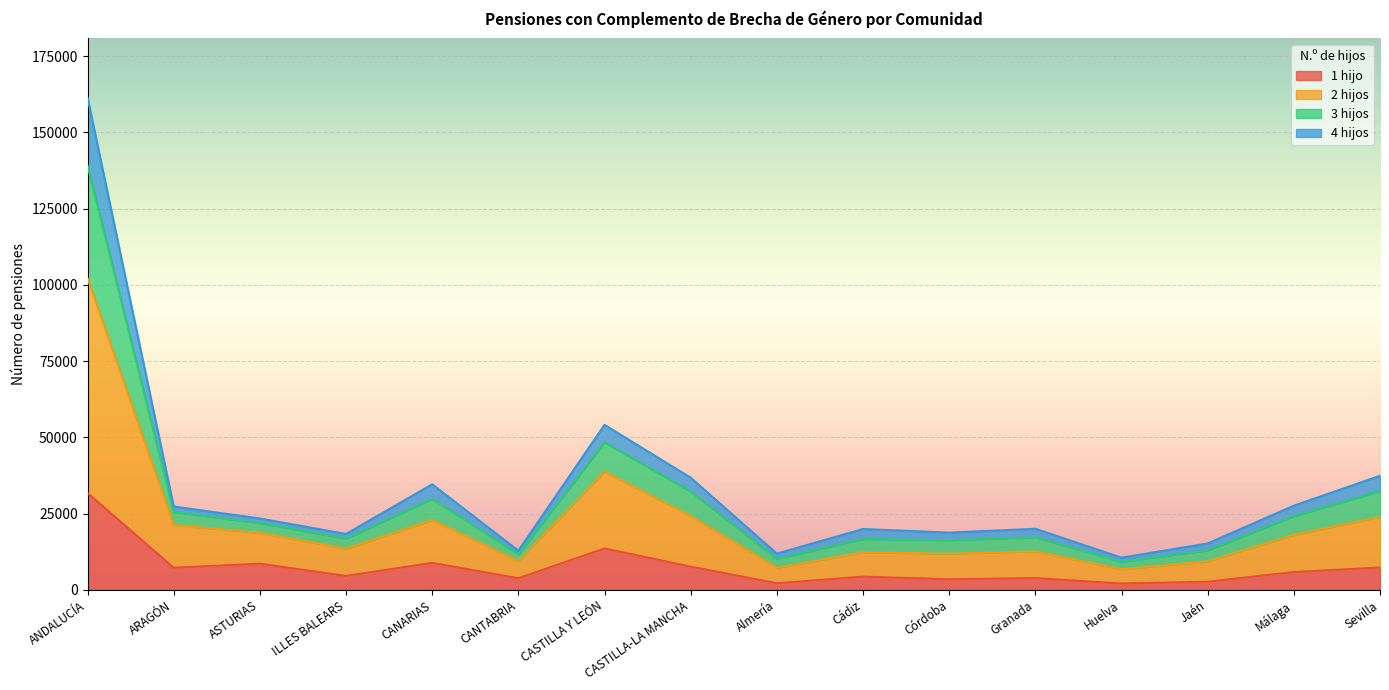

At which category is the sum across all series the highest?

ANDALUCÍA